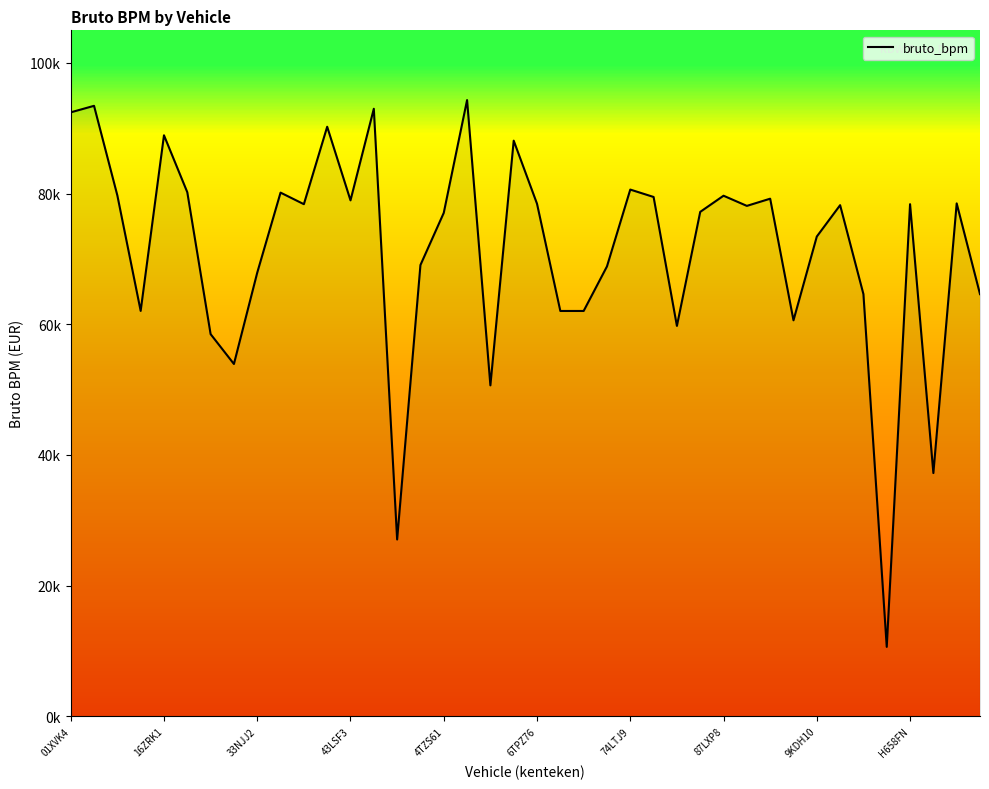

How many points are higher than both their immediate neighbors (excluding endpoints)?

13